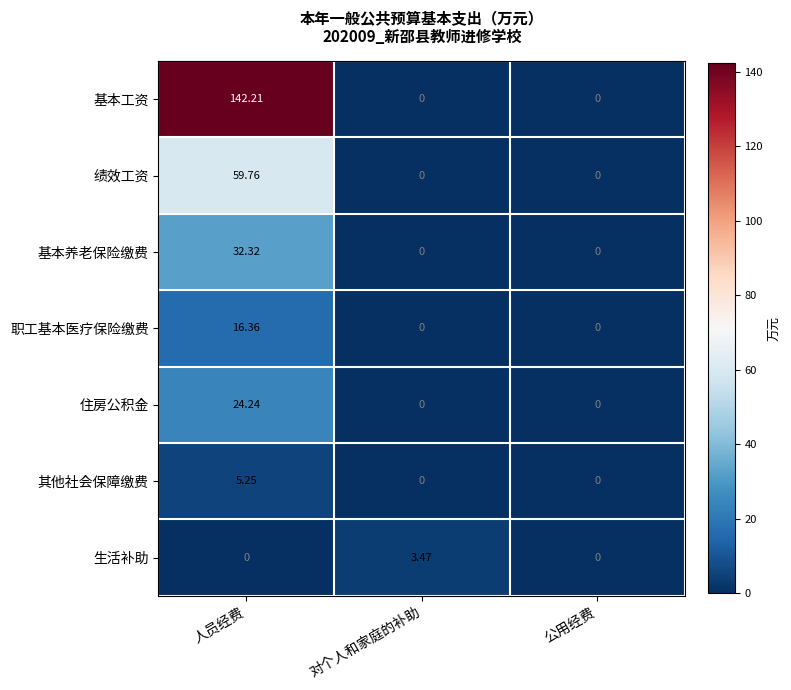

At how many categories does at least one series exceed 110?

1